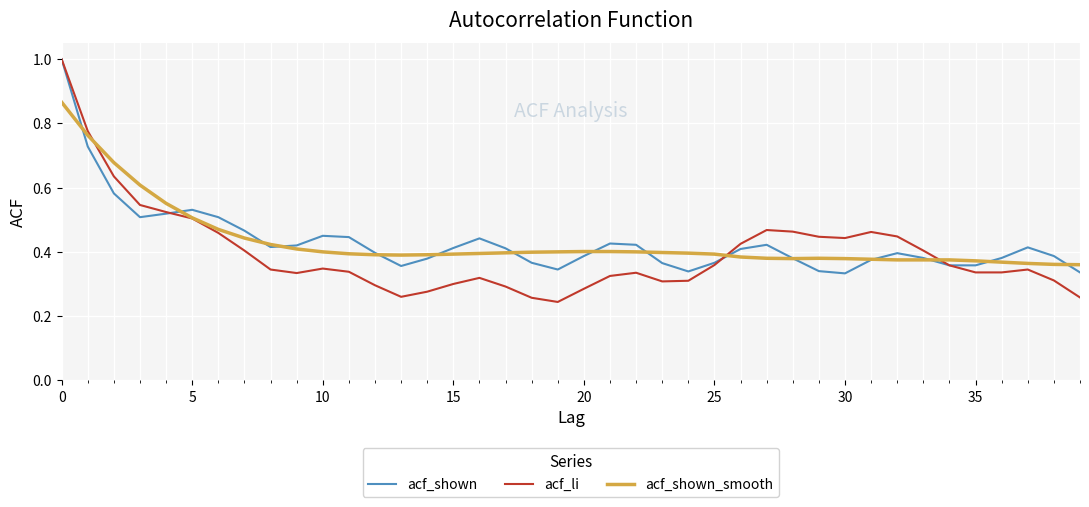

Does the chart have visible grid lines?

Yes